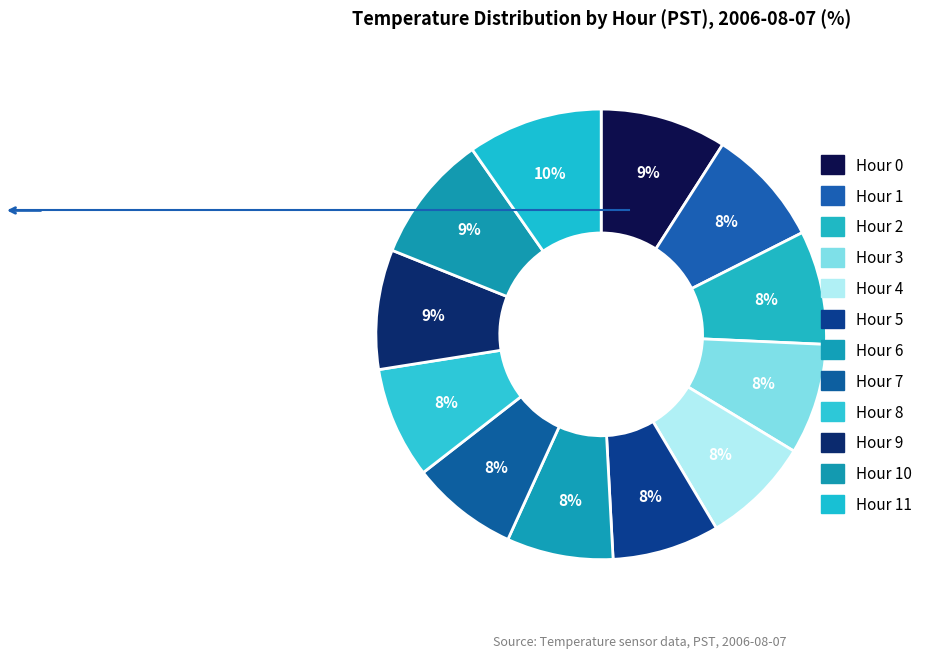

Count the number of slices in the pie.

12